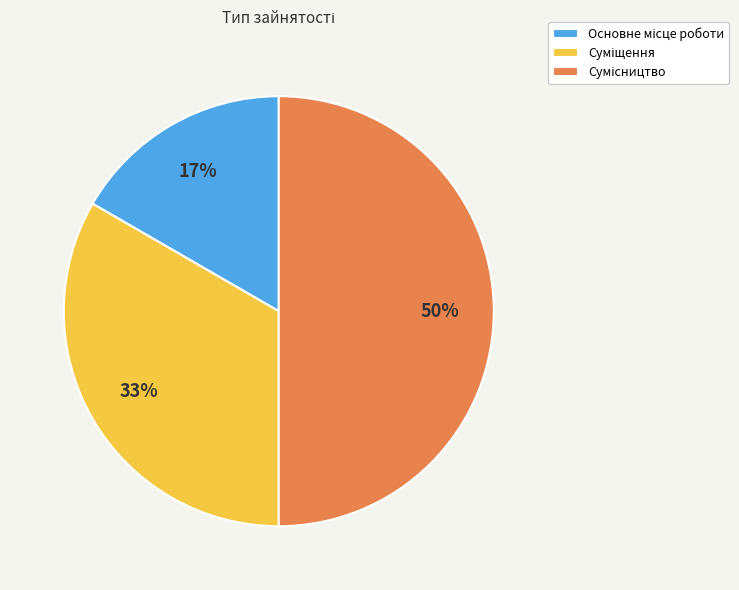

To the nearest percent, what is the difference between the largest and smallest slice percentages?

33%